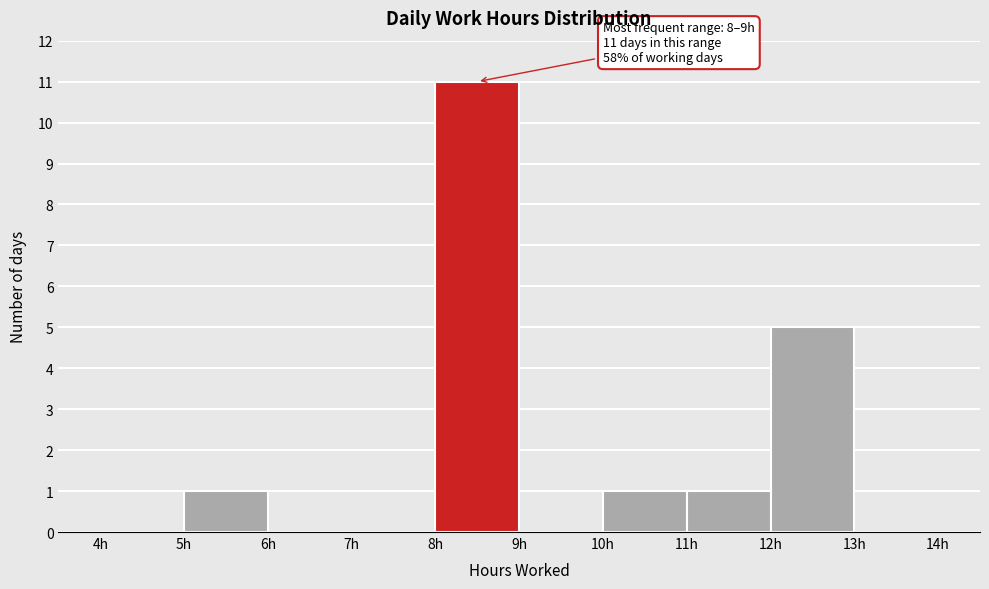

Over which range of the x-axis is the bar tallest?

8 to 9